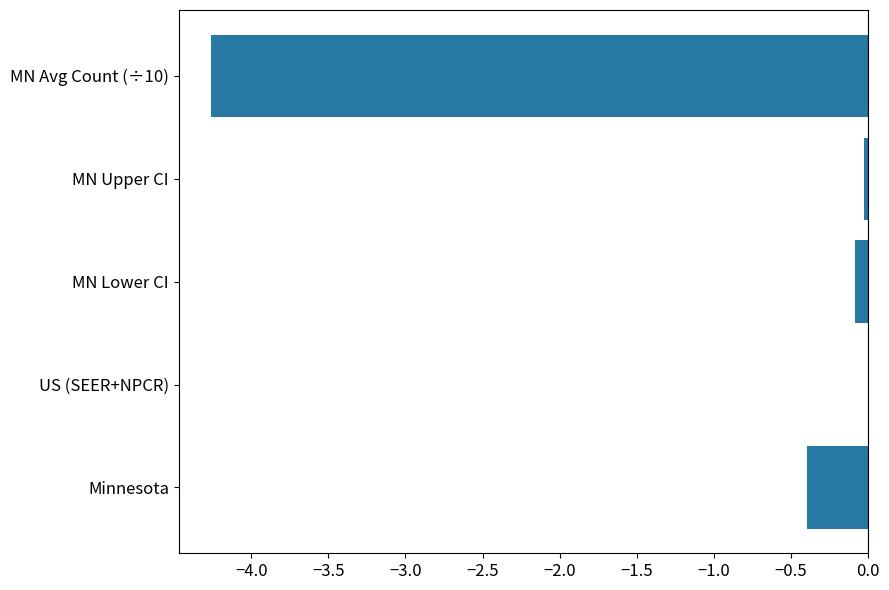

The value at Minnesota is -0.4. True or false?

True